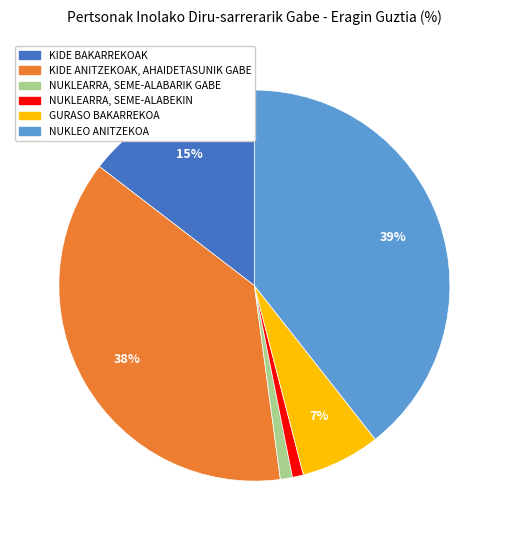

Does NUKLEARRA, SEME-ALABARIK GABE account for over 50% of the chart?

No